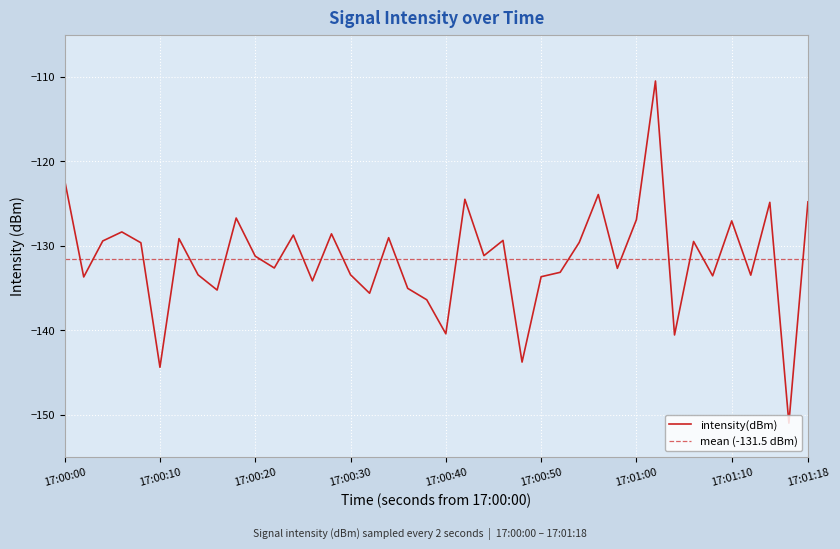

Where does the data first go above -131?

17:00:00